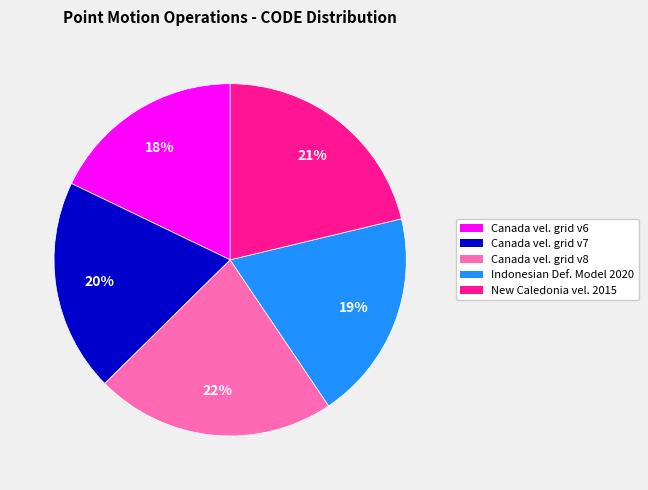

The Canada vel. grid v8 slice represents 22% of the pie. True or false?

True